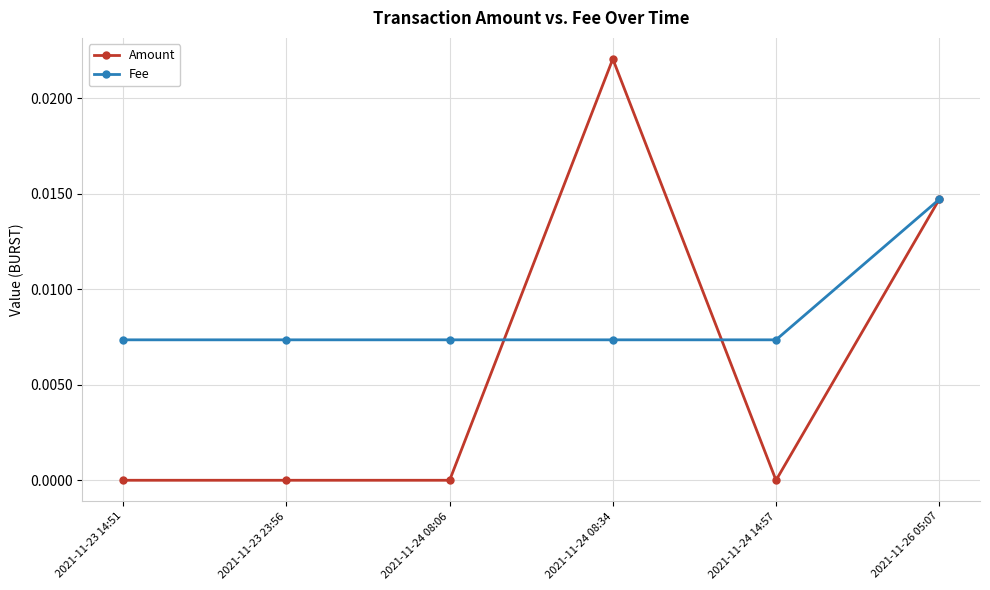

How many categories are shown in the chart?

6